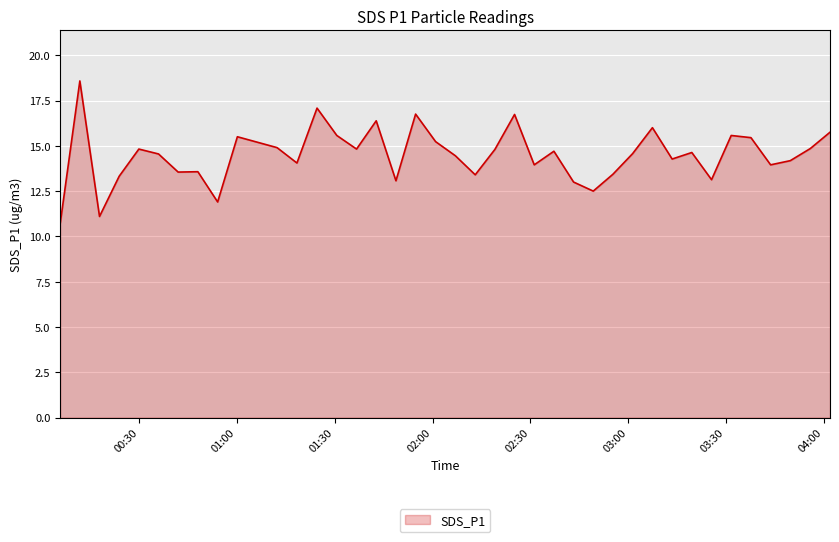

What is the difference between the maximum and minimum values?

7.9